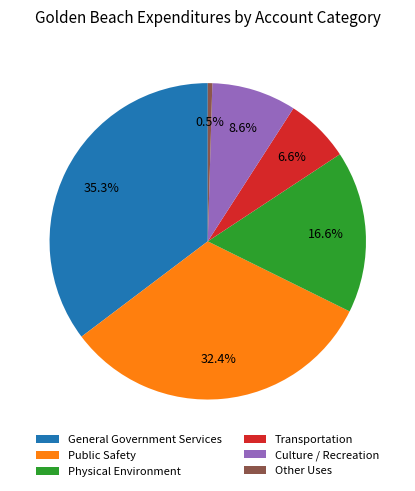

Is there any slice that represents more than half of the pie?

No